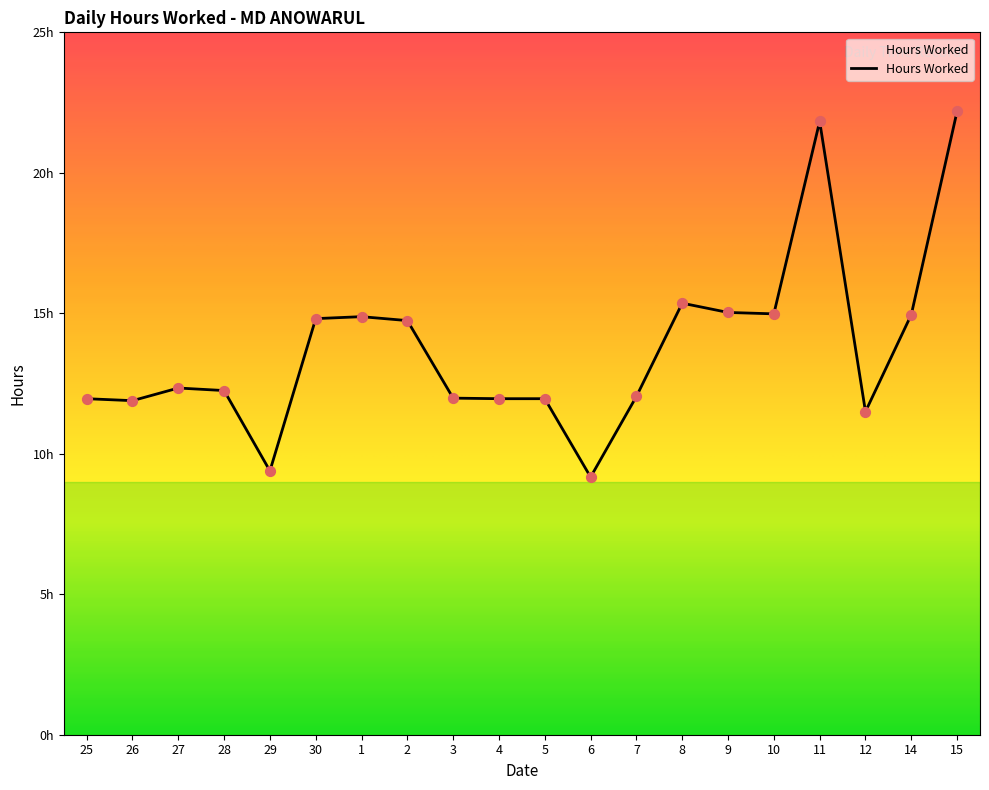

What is the change in value from 9 to 15?

+7.2